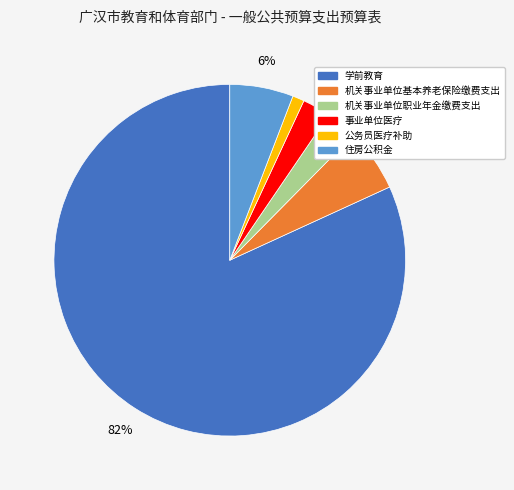

The 公务员医疗补助 slice represents 11% of the pie. True or false?

False